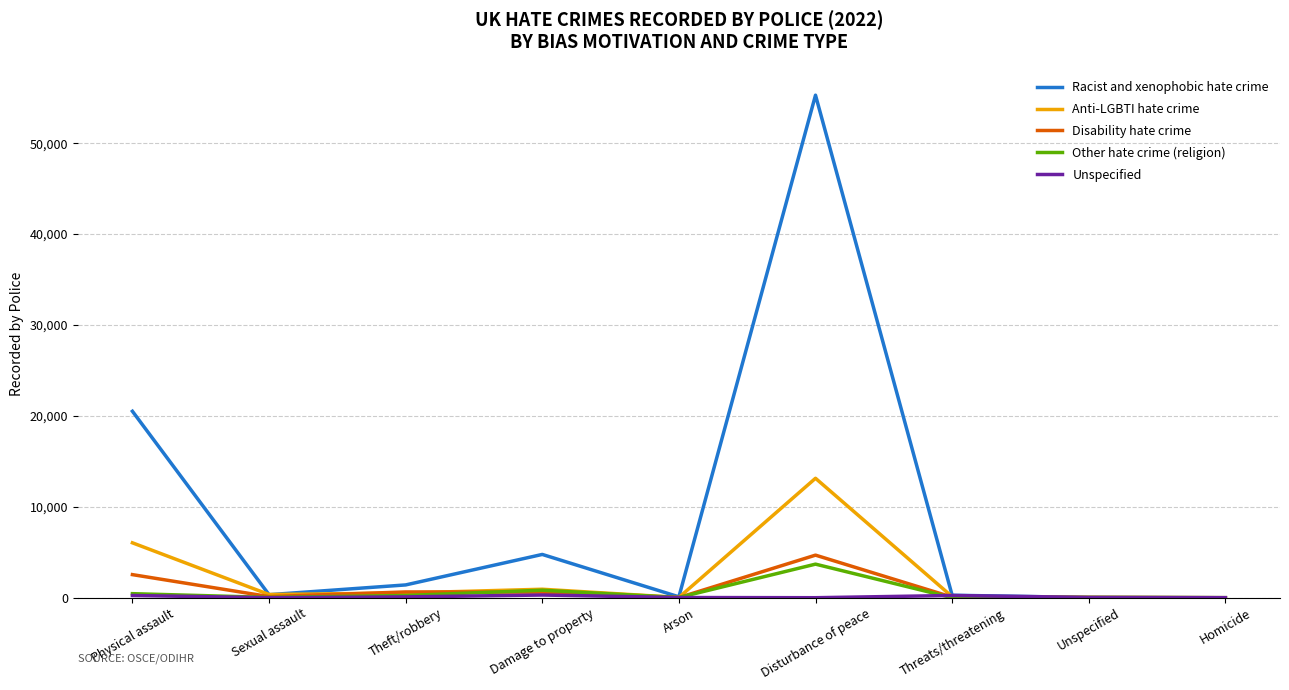

What is the total value across all series at Theft/robbery?

2891